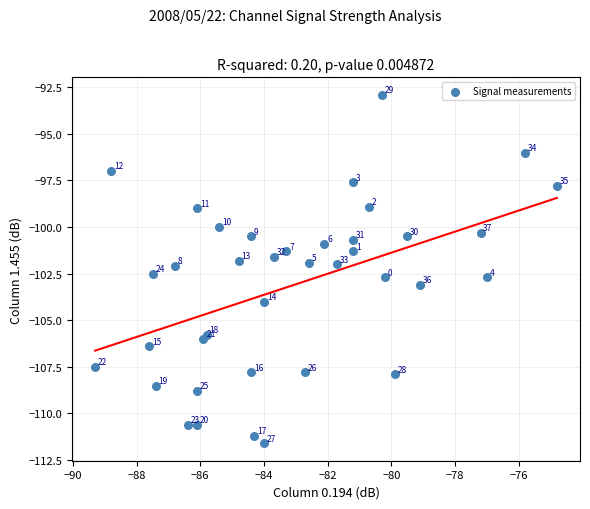

What Y value in the scatter plot is closest to -102?

-102.0